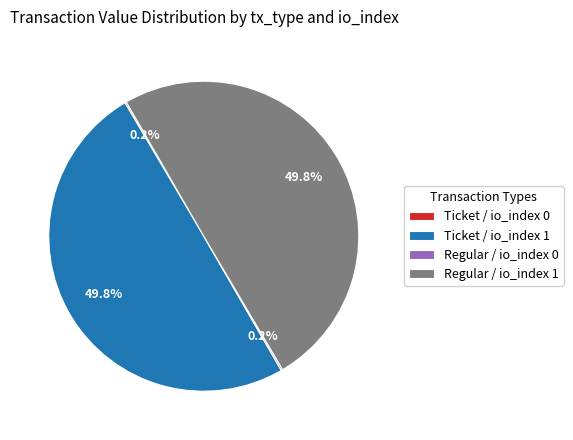

What portion of the pie excludes Regular / io_index 1?

50.2%